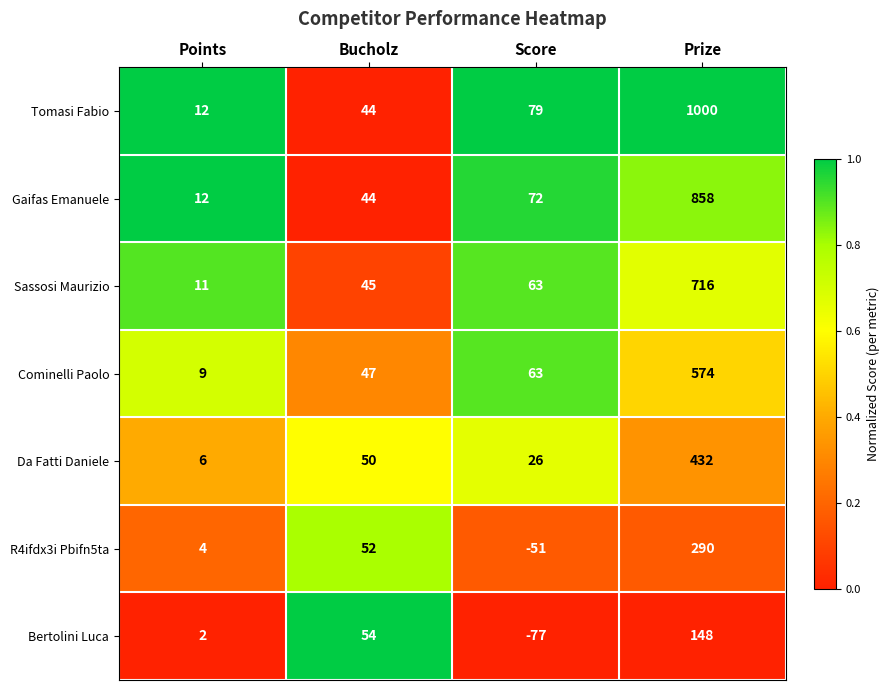

Rank the categories by Tomasi Fabio value from lowest to highest.

Points, Bucholz, Score, Prize